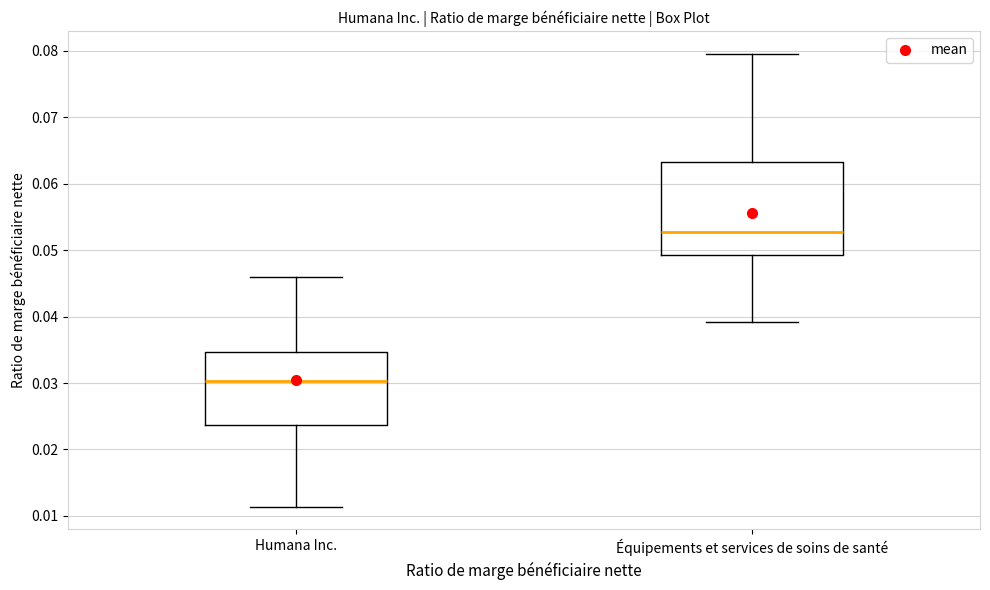

Reading left to right, transcribe this box plot: for each box, give where its median line is, the range the box spans, and where its two whiskers end, as read against the y-axis. The values are not printed on the chart, so give them approximately, as read against the axis.

Humana Inc.: median 0.030, box 0.024 to 0.035, whiskers 0.011 to 0.046
Équipements et services de soins de santé: median 0.053, box 0.049 to 0.063, whiskers 0.039 to 0.080